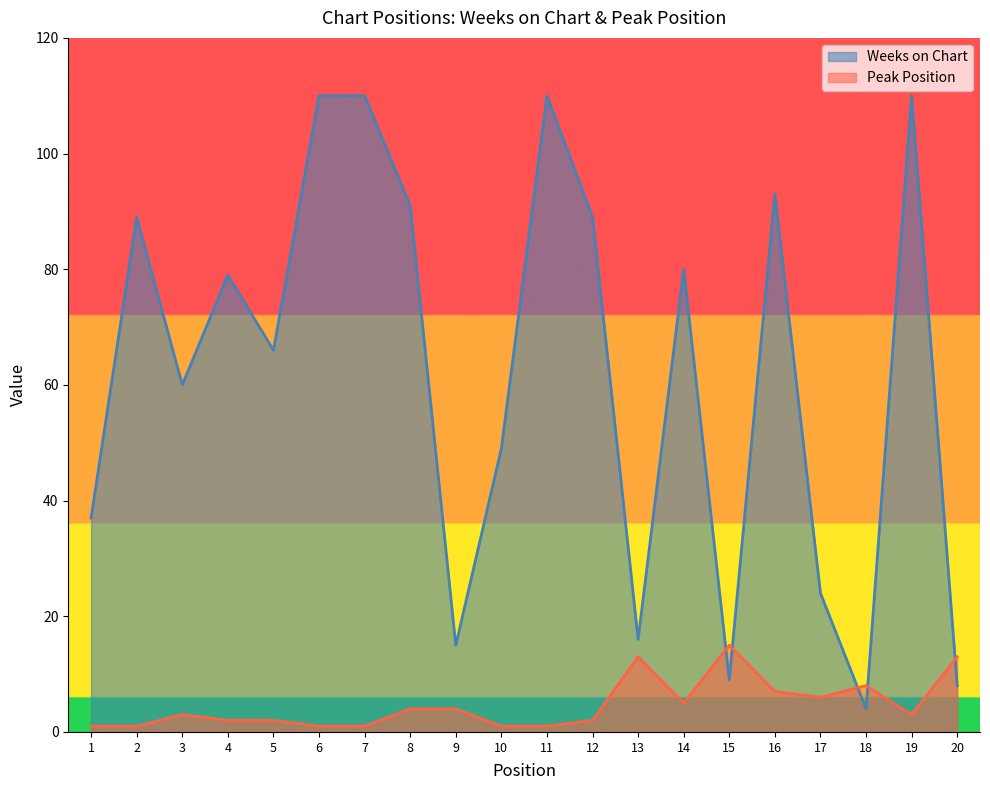

Which has a higher value, 6 or 11?

6